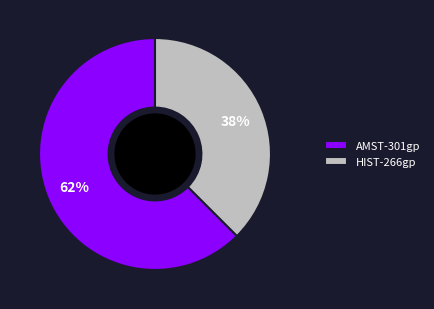

What percentage is the AMST-301gp slice, to the nearest percent?

62%